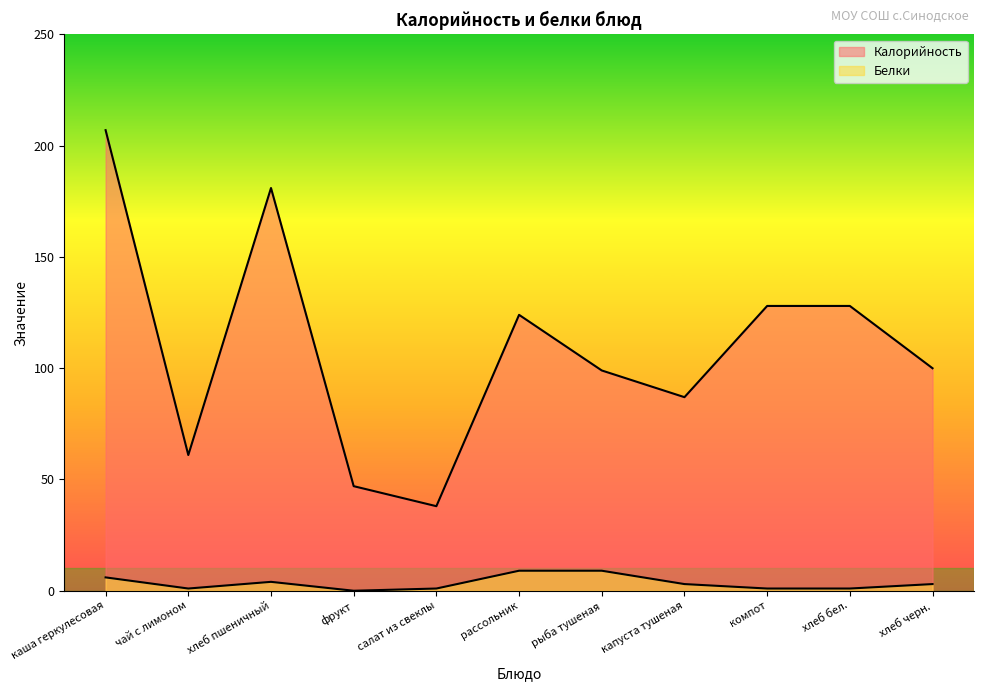

In Калорийность, how many points are lower than both neighbors (excluding endpoints)?

3